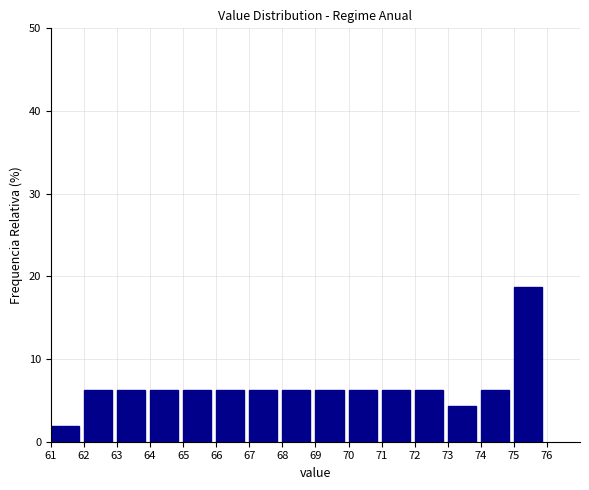

Which range on the x-axis has the tallest bar?

75 to 76